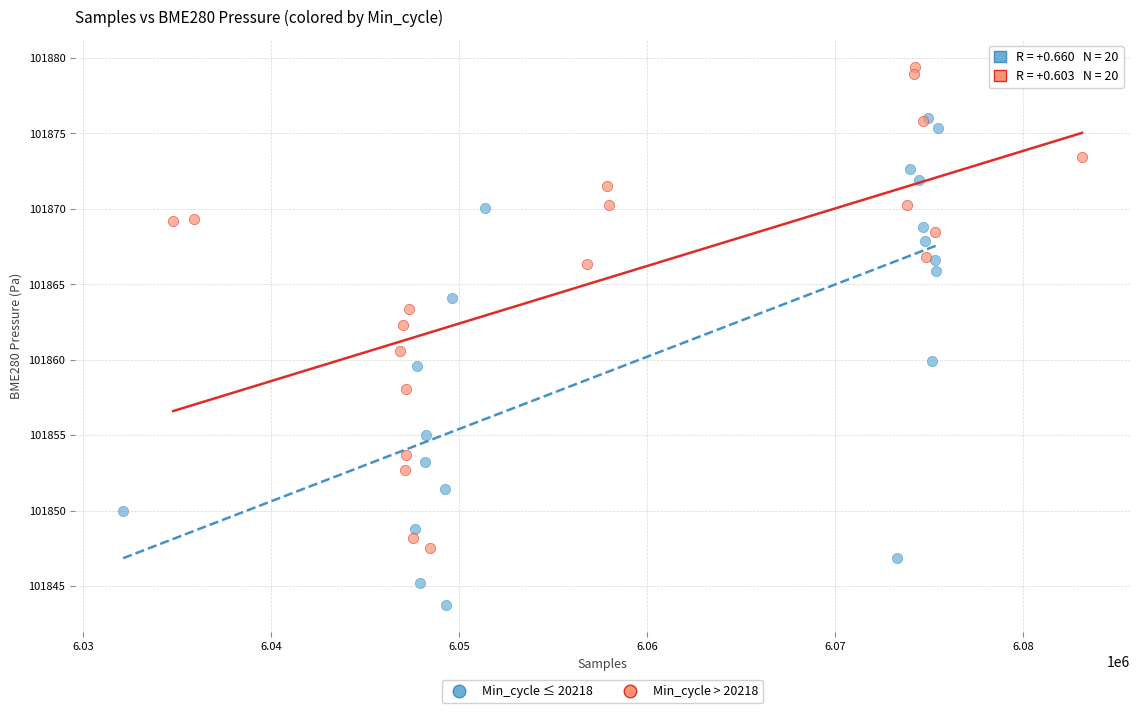

Which series contains the highest Y value?

Min_cycle > 20218